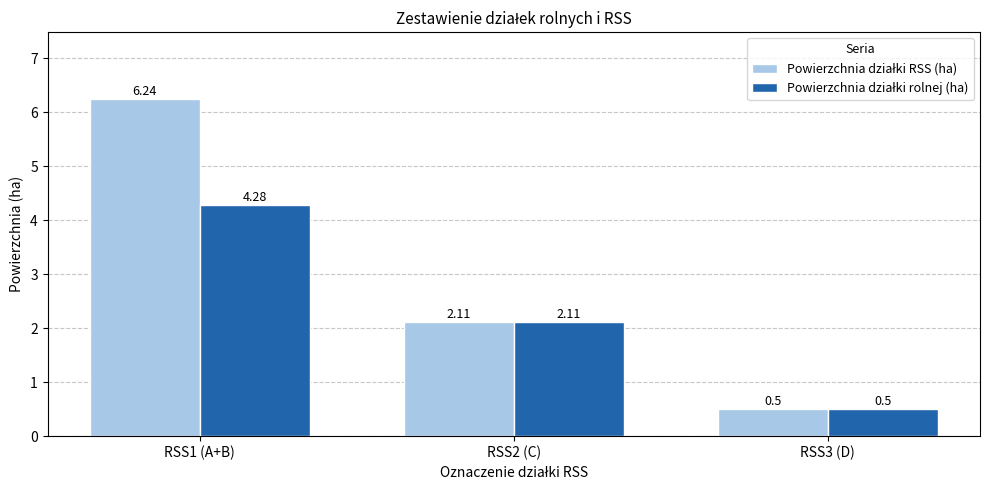

What is the total value across all series at RSS3 (D)?

1.0